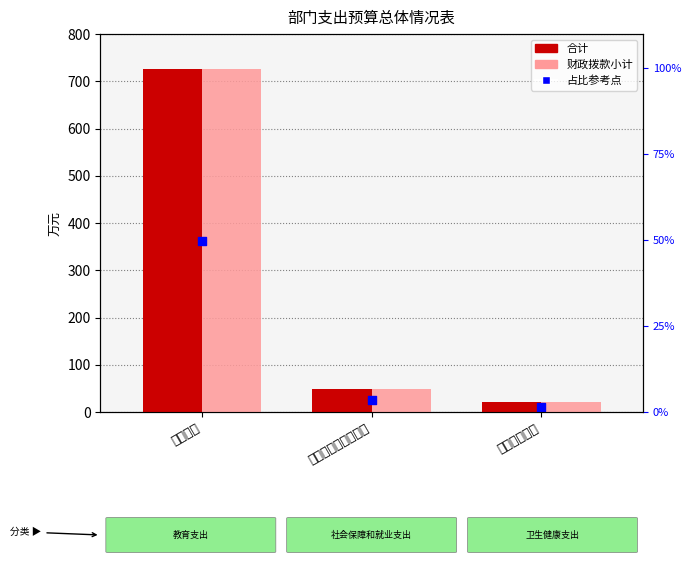

Which series contains the lowest Y value?

占比参考点